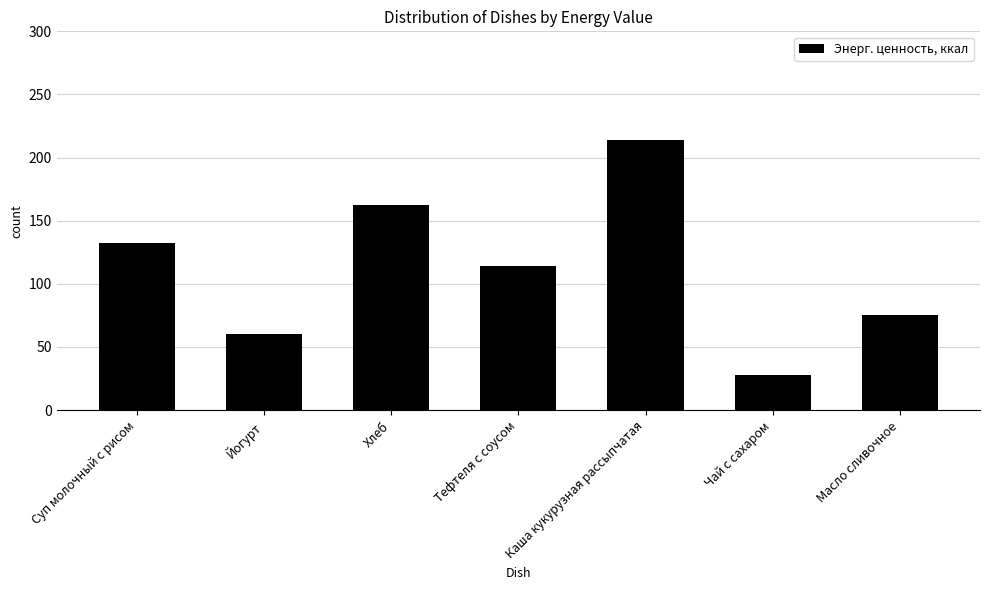

What is the value of the 1st bar from the left?

132.4